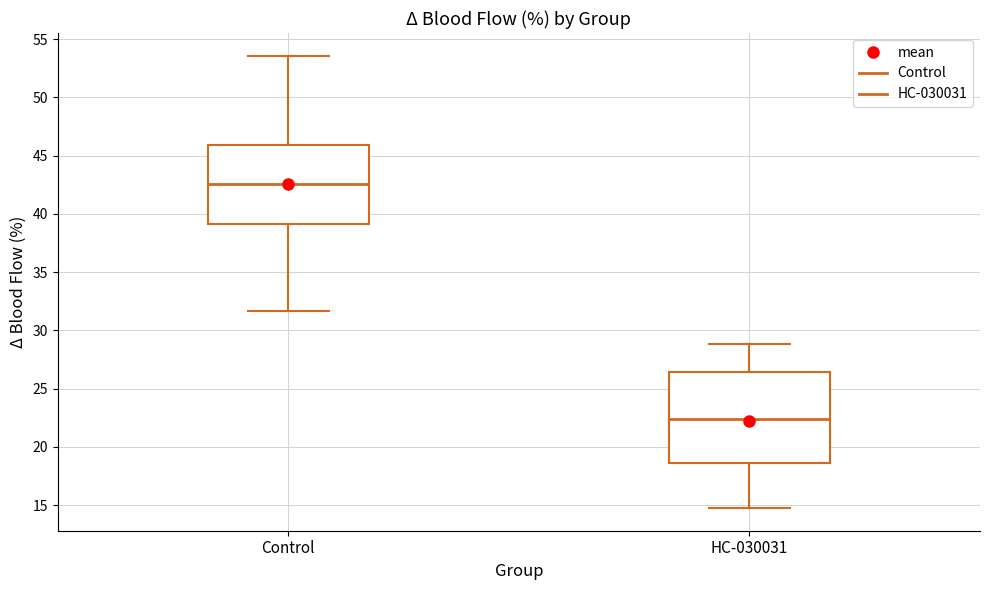

Where does the upper whisker of the box for Control end on the y-axis? The values are not printed on the chart, so give them approximately, as read against the axis.

53.5